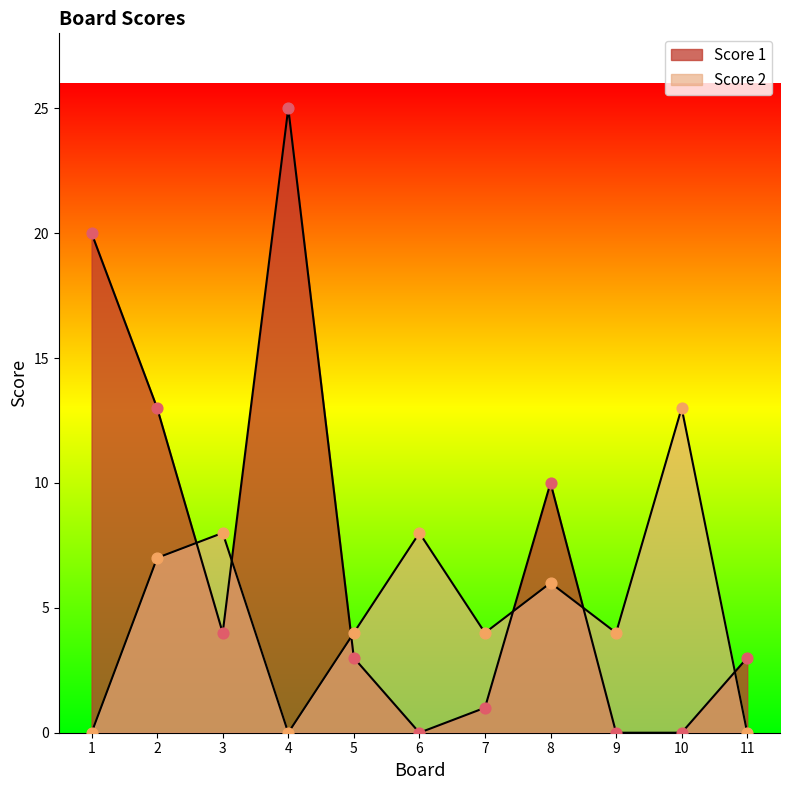

Which series contains the lowest Y value?

Score 1